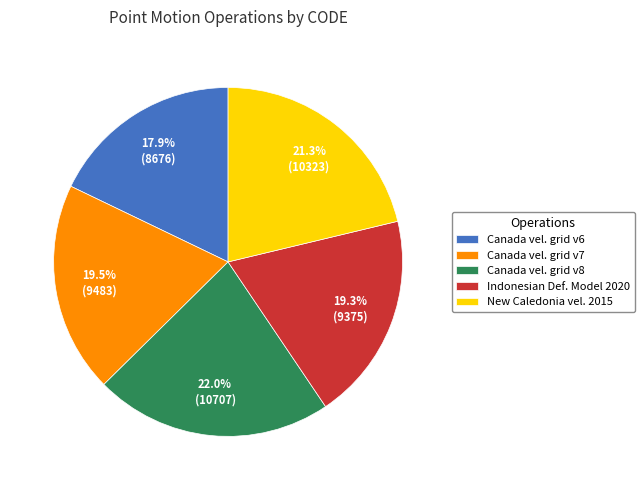

Approximately how many times larger is the value at Indonesian Def. Model 2020 compared to Canada vel. grid v6?

1.1